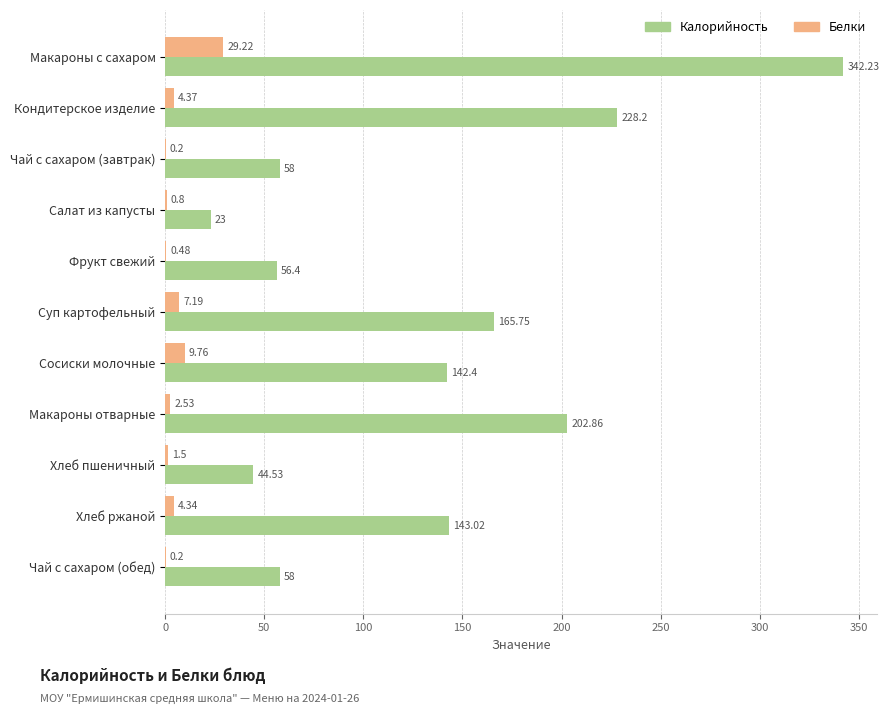

Which series changed the most between Фрукт свежий and Сосиски молочные?

Калорийность